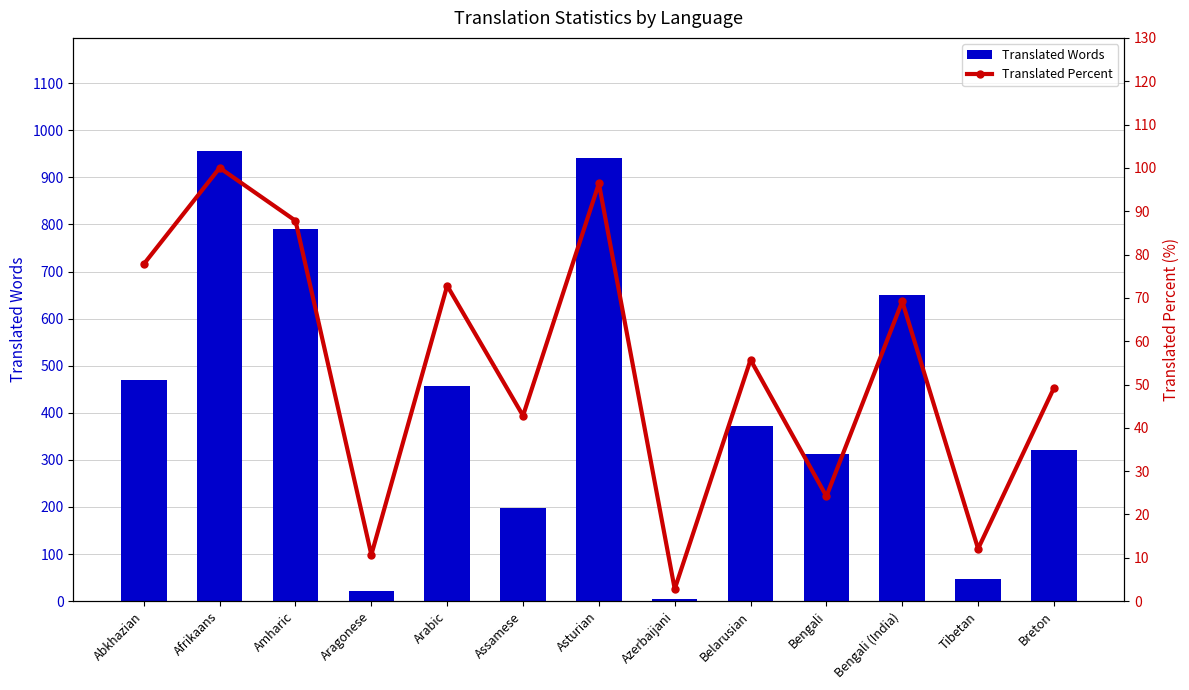

What is the total value across all series at Bengali (India)?

720.2